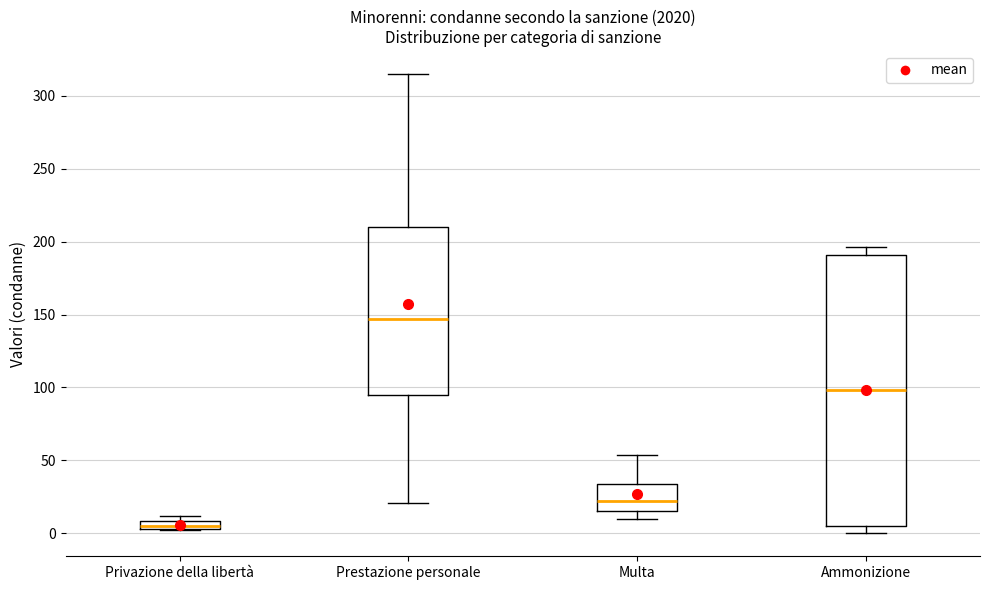

Which box is the tallest, from its lower edge to its upper edge?

Ammonizione